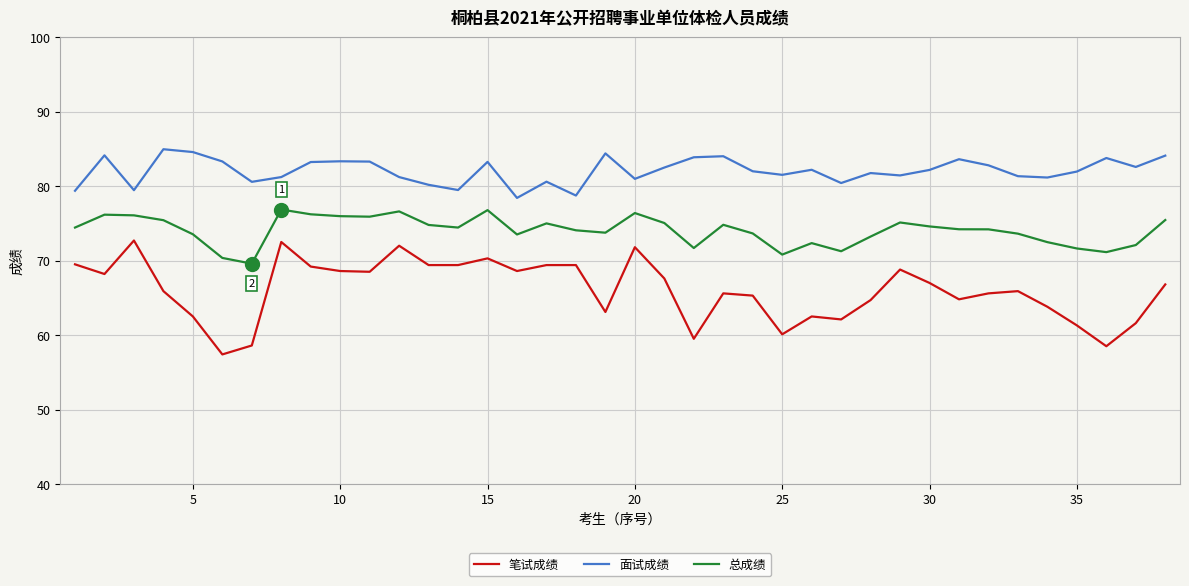

Which series has the largest range (max minus min)?

笔试成绩